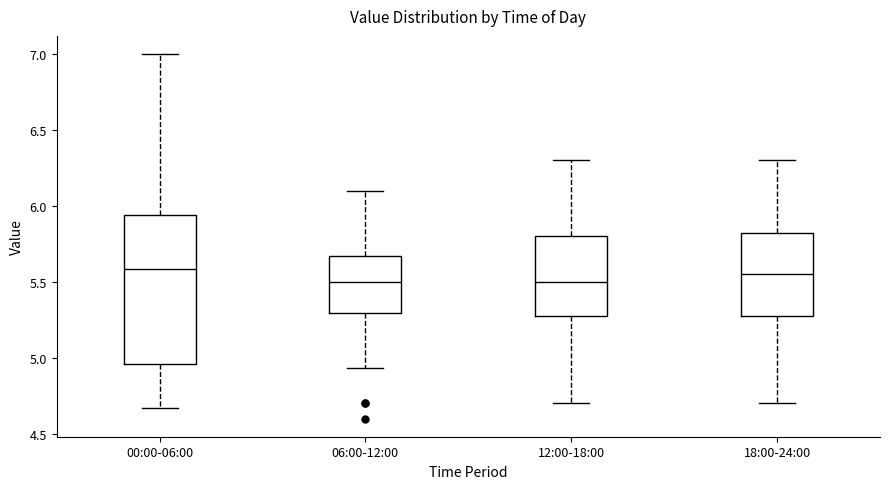

Reading left to right, read every box against the y-axis: the position of its median line, the range the box covers, and the ends of its whiskers. The values are not printed on the chart, so give them approximately, as read against the axis.

00:00-06:00: median 5.60, box 4.95 to 5.95, whiskers 4.65 to 7.00
06:00-12:00: median 5.50, box 5.30 to 5.65, whiskers 4.95 to 6.10
12:00-18:00: median 5.50, box 5.30 to 5.80, whiskers 4.70 to 6.30
18:00-24:00: median 5.55, box 5.30 to 5.85, whiskers 4.70 to 6.30